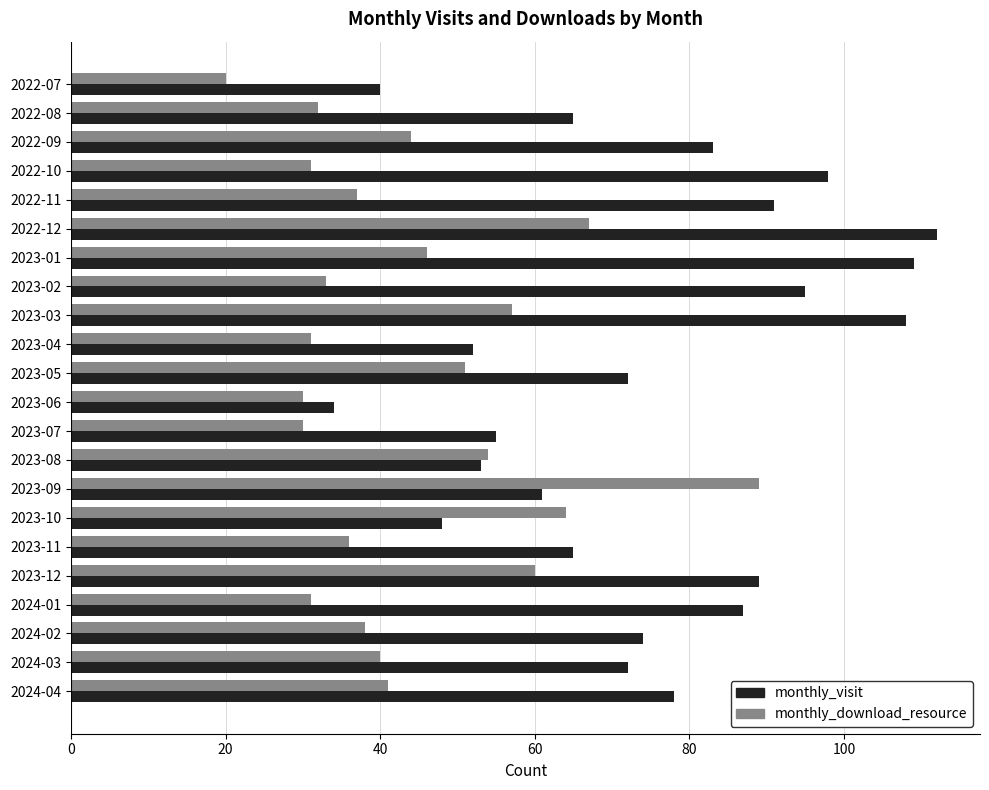

How many data points in monthly_visit are less than 74?

11